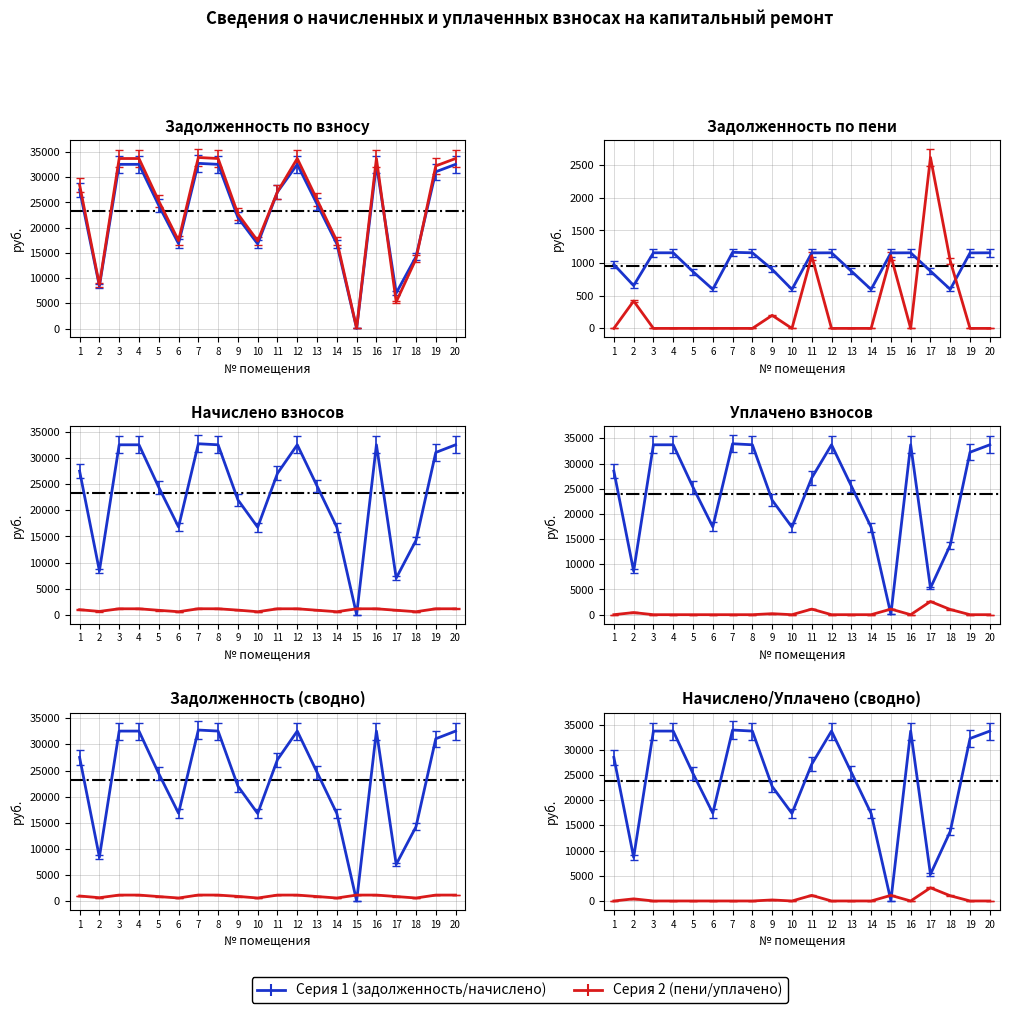

What is the total value across all series at 19?

64485.4